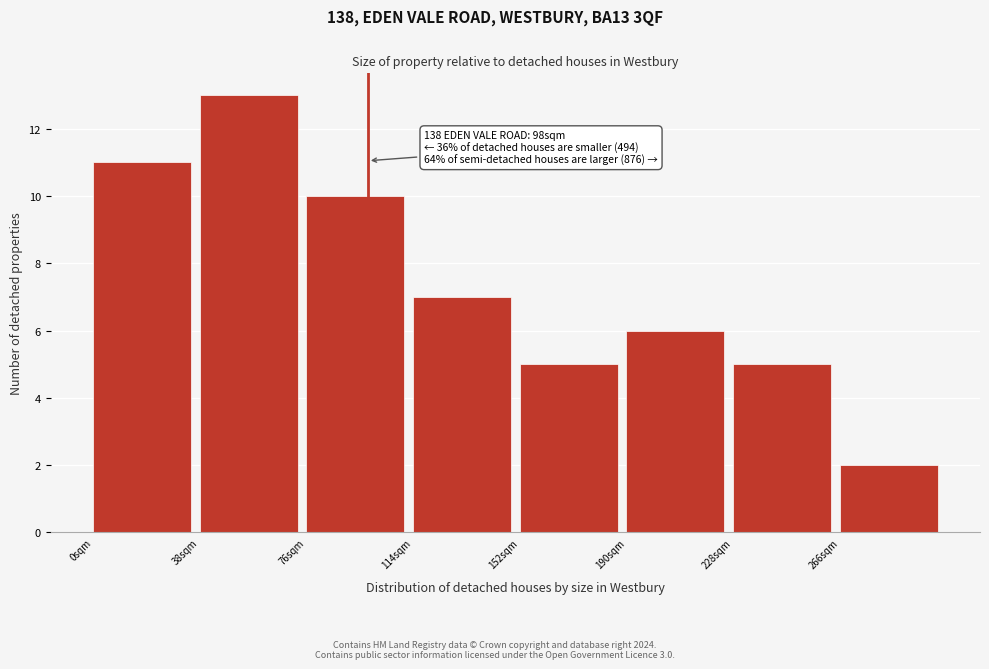

Which range on the x-axis has the tallest bar?

38 to 76